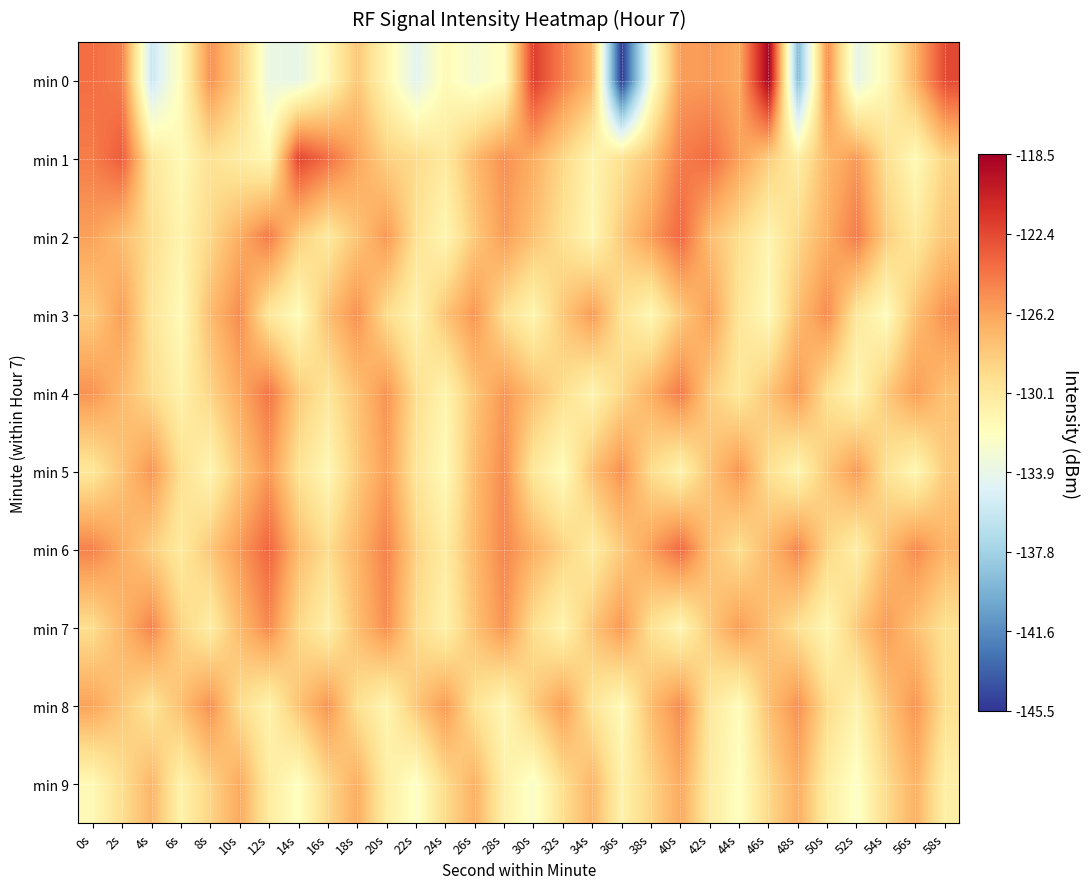

Reading left to right, transcribe all the data shown in this chart.

min 0: 0s=-124.0	2s=-124.7	4s=-135.8	6s=-131.7	8s=-125.5	10s=-128.3	12s=-133.7	14s=-134.0	16s=-131.4	18s=-128.0	20s=-131.2	22s=-134.4	24s=-131.6	26s=-132.9	28s=-131.8	30s=-121.9	32s=-124.7	34s=-127.1	36s=-145.4	38s=-132.8	40s=-126.0	42s=-125.8	44s=-126.5	46s=-118.6	48s=-139.3	50s=-125.4	52s=-134.1	54s=-131.3	56s=-126.8	58s=-122.4
min 1: 0s=-124.6	2s=-123.2	4s=-129.9	6s=-131.6	8s=-129.5	10s=-130.4	12s=-131.4	14s=-122.2	16s=-124.0	18s=-126.3	20s=-128.5	22s=-129.1	24s=-130.2	26s=-127.3	28s=-125.4	30s=-126.7	32s=-128.9	34s=-131.1	36s=-129.5	38s=-127.8	40s=-124.6	42s=-123.9	44s=-126.1	46s=-128.3	48s=-130.5	50s=-127.2	52s=-125.8	54s=-129.4	56s=-131.6	58s=-128.7
min 2: 0s=-126.1	2s=-127.5	4s=-129.3	6s=-131.1	8s=-128.9	10s=-126.7	12s=-124.5	14s=-128.3	16s=-130.1	18s=-127.9	20s=-125.7	22s=-129.5	24s=-131.3	26s=-128.1	28s=-125.9	30s=-127.7	32s=-129.5	34s=-131.3	36s=-128.1	38s=-125.9	40s=-123.7	42s=-127.5	44s=-129.3	46s=-131.1	48s=-128.9	50s=-126.7	52s=-124.5	54s=-128.3	56s=-130.1	58s=-127.9
min 3: 0s=-128.2	2s=-126.0	4s=-129.8	6s=-131.6	8s=-127.4	10s=-125.2	12s=-130.0	14s=-131.8	16s=-127.6	18s=-125.4	20s=-129.2	22s=-131.0	24s=-127.8	26s=-125.6	28s=-129.4	30s=-131.2	32s=-128.0	34s=-125.8	36s=-129.6	38s=-131.4	40s=-128.2	42s=-126.0	44s=-129.8	46s=-131.6	48s=-127.4	50s=-125.2	52s=-130.0	54s=-131.8	56s=-127.6	58s=-125.4
min 4: 0s=-125.5	2s=-127.3	4s=-129.1	6s=-130.9	8s=-128.7	10s=-126.5	12s=-124.3	14s=-128.1	16s=-129.9	18s=-127.7	20s=-125.5	22s=-129.3	24s=-131.1	26s=-127.9	28s=-125.7	30s=-127.5	32s=-129.3	34s=-131.1	36s=-128.9	38s=-126.7	40s=-124.5	42s=-128.3	44s=-130.1	46s=-127.9	48s=-125.7	50s=-129.5	52s=-131.3	54s=-128.1	56s=-125.9	58s=-127.7
min 5: 0s=-130.0	2s=-127.8	4s=-125.6	6s=-129.4	8s=-131.2	10s=-128.0	12s=-125.8	14s=-129.6	16s=-131.4	18s=-128.2	20s=-126.0	22s=-129.8	24s=-131.6	26s=-127.4	28s=-125.2	30s=-130.0	32s=-131.8	34s=-127.6	36s=-125.4	38s=-129.2	40s=-131.0	42s=-127.8	44s=-125.6	46s=-129.4	48s=-131.2	50s=-128.0	52s=-125.8	54s=-129.6	56s=-131.4	58s=-128.2
min 6: 0s=-124.8	2s=-126.6	4s=-128.4	6s=-130.2	8s=-128.0	10s=-125.8	12s=-123.6	14s=-127.4	16s=-129.2	18s=-127.0	20s=-124.8	22s=-128.6	24s=-130.4	26s=-127.2	28s=-125.0	30s=-126.8	32s=-128.6	34s=-130.4	36s=-128.2	38s=-126.0	40s=-123.8	42s=-127.6	44s=-129.4	46s=-127.2	48s=-125.0	50s=-128.8	52s=-130.6	54s=-127.4	56s=-125.2	58s=-127.0
min 7: 0s=-129.3	2s=-127.1	4s=-124.9	6s=-128.7	8s=-130.5	10s=-127.3	12s=-125.1	14s=-128.9	16s=-130.7	18s=-127.5	20s=-125.3	22s=-129.1	24s=-130.9	26s=-127.7	28s=-125.5	30s=-129.3	32s=-131.1	34s=-127.9	36s=-125.7	38s=-129.5	40s=-131.3	42s=-128.1	44s=-125.9	46s=-127.7	48s=-129.5	50s=-131.3	52s=-128.1	54s=-125.9	56s=-127.7	58s=-129.5
min 8: 0s=-126.2	2s=-128.0	4s=-129.8	6s=-127.6	8s=-125.4	10s=-129.2	12s=-131.0	14s=-127.8	16s=-125.6	18s=-129.4	20s=-131.2	22s=-128.0	24s=-125.8	26s=-129.6	28s=-131.4	30s=-128.2	32s=-126.0	34s=-129.8	36s=-131.6	38s=-127.4	40s=-125.2	42s=-130.0	44s=-131.8	46s=-127.6	48s=-125.4	50s=-129.2	52s=-131.0	54s=-127.8	56s=-125.6	58s=-129.4
min 9: 0s=-131.5	2s=-129.3	4s=-127.1	6s=-130.9	8s=-128.7	10s=-126.5	12s=-130.3	14s=-132.1	16s=-128.9	18s=-126.7	20s=-130.5	22s=-132.3	24s=-129.1	26s=-126.9	28s=-130.7	30s=-132.5	32s=-129.3	34s=-127.1	36s=-130.9	38s=-128.7	40s=-126.5	42s=-130.3	44s=-132.1	46s=-128.9	48s=-126.7	50s=-130.5	52s=-132.3	54s=-129.1	56s=-126.9	58s=-130.7